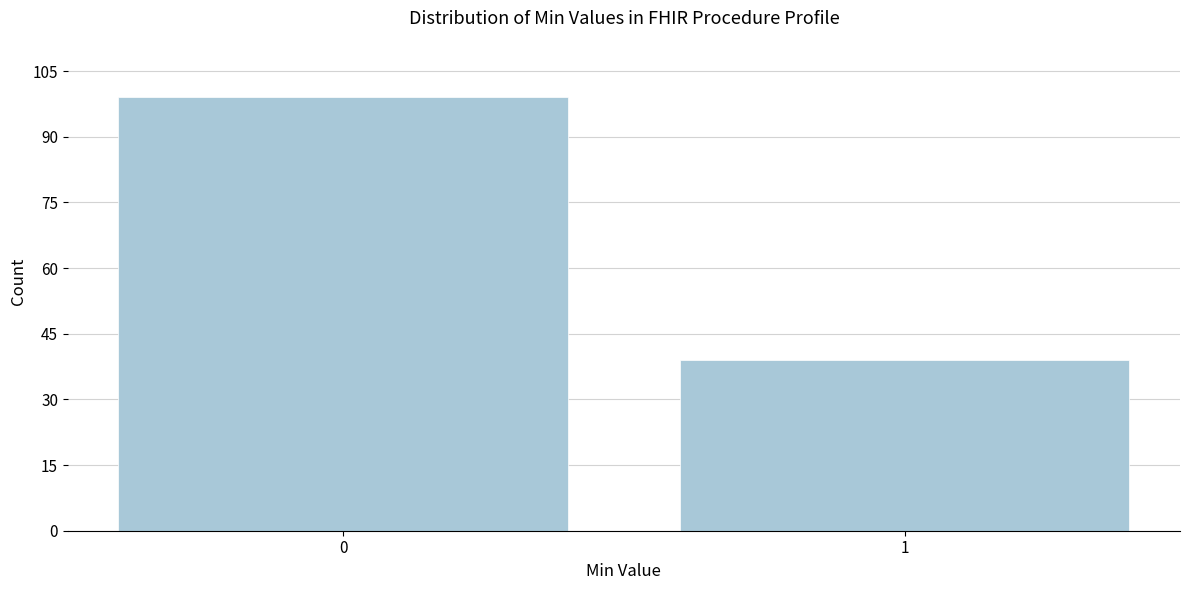

Reading left to right, list all the values displayed in this chart.

0=99	1=39